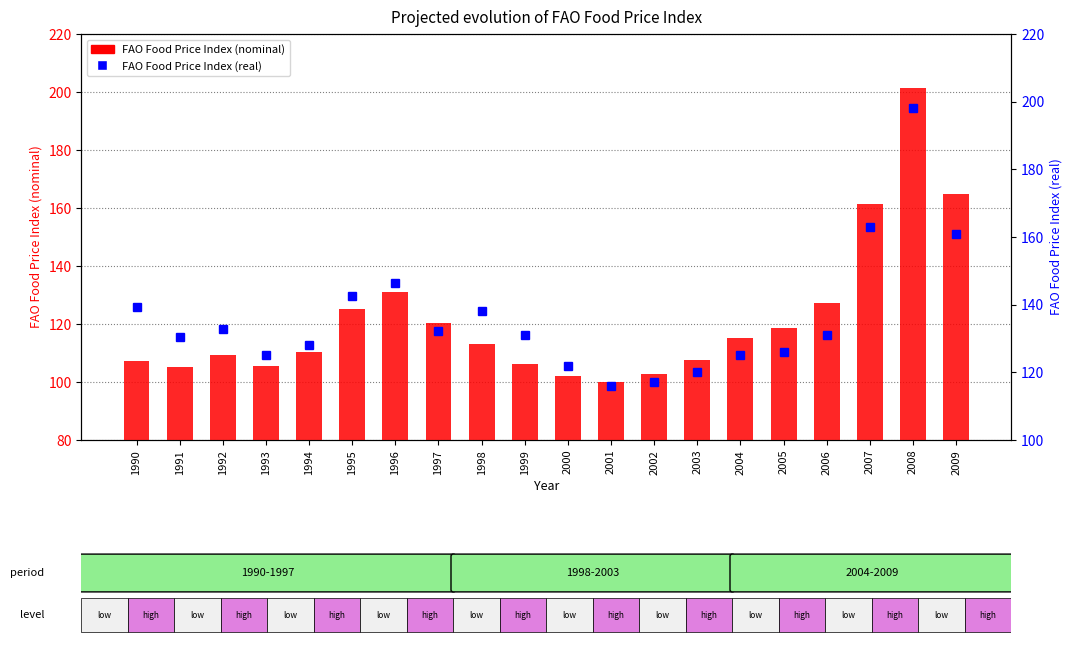

At which label is FAO Food Price Index (nominal) closest to 150?

2007